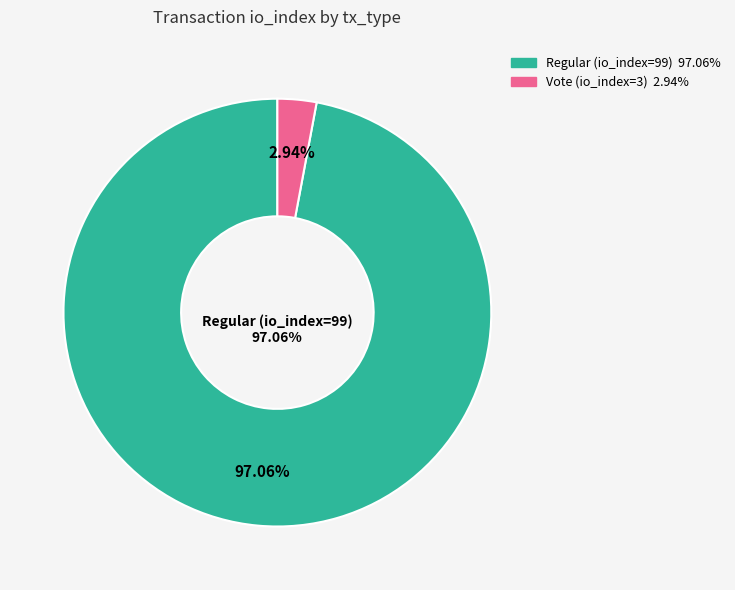

True or false: Vote (io_index=3) accounts for 3% of the total.

True